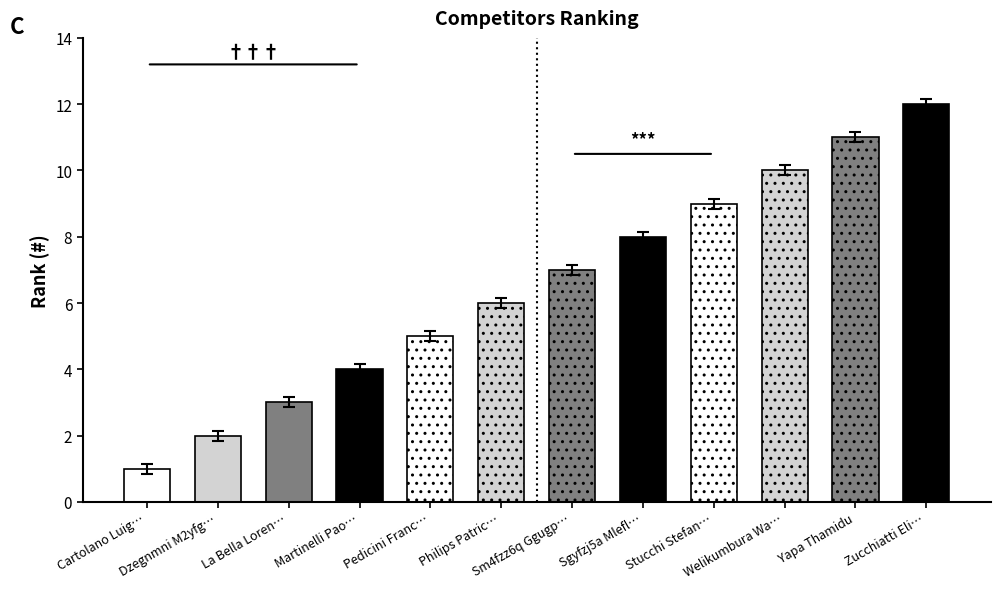

Rank the categories by value from lowest to highest.

Cartolano Luig…, Dzegnmni M2yfg…, La Bella Loren…, Martinelli Pao…, Pedicini Franc…, Philips Patric…, Sm4fzz6q Ggugp…, Sgyfzj5a Mlefl…, Stucchi Stefan…, Welikumbura Wa…, Yapa Thamidu, Zucchiatti Eli…